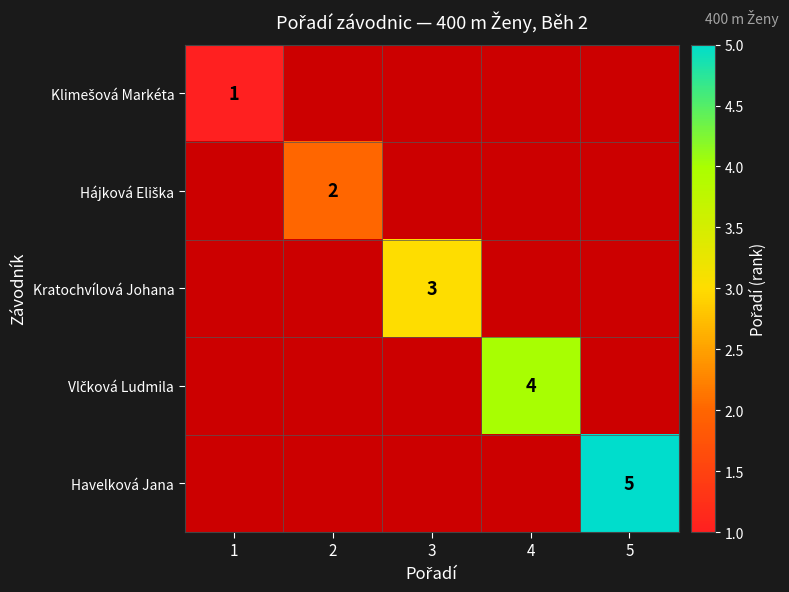

The Kratochvílová Johana series shows 3 at 3. True or false?

True